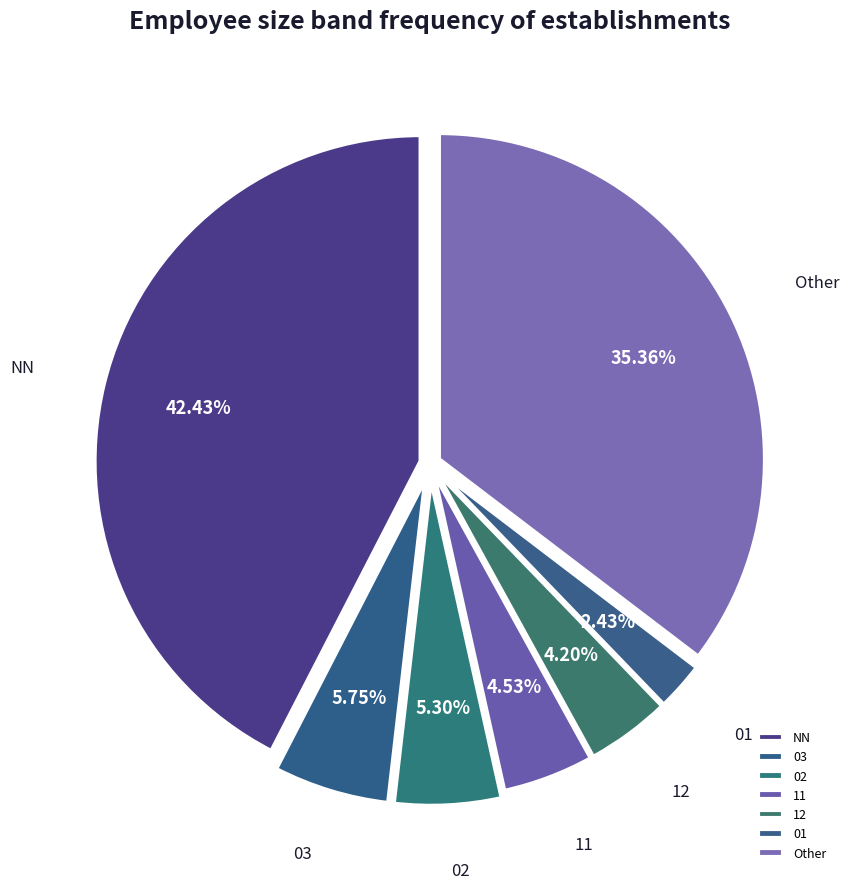

Does any single category account for the majority?

No